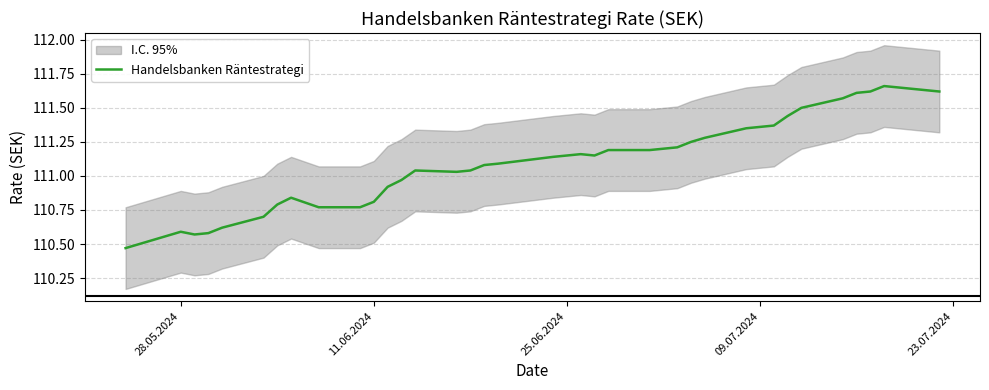

The value of Handelsbanken Räntestrategi at 28.05.2024 is 110.6. True or false?

True